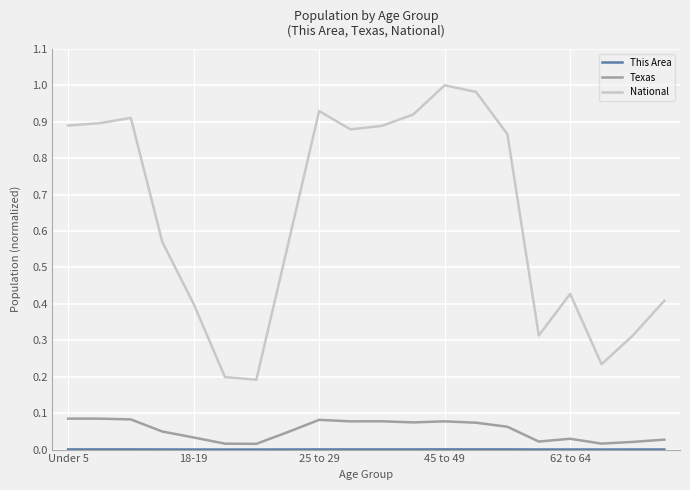

What is the difference between the maximum and minimum values in the National series?

0.8